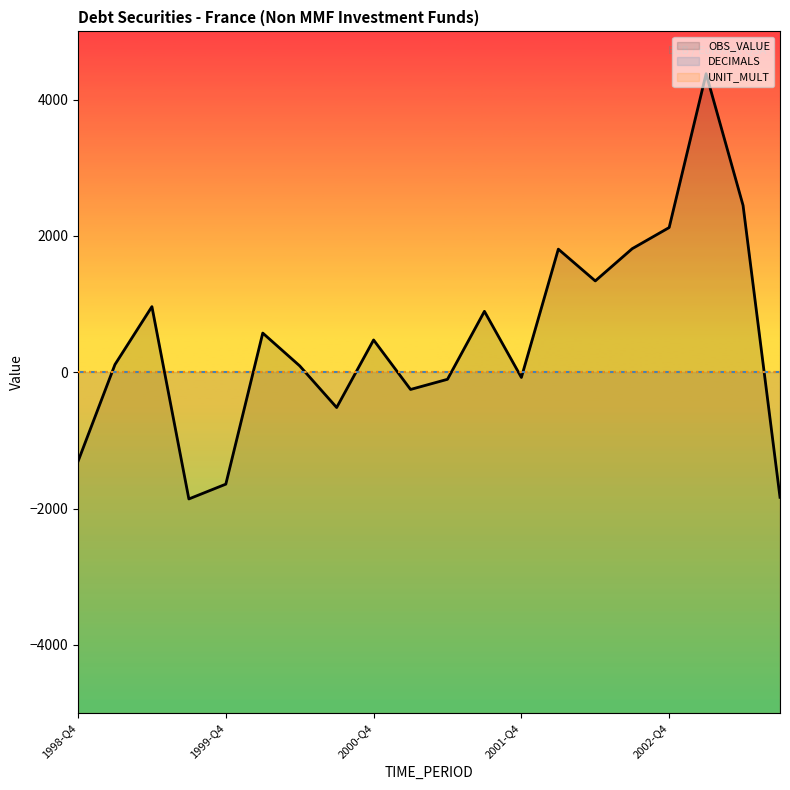

What is the smallest value displayed?

-1858